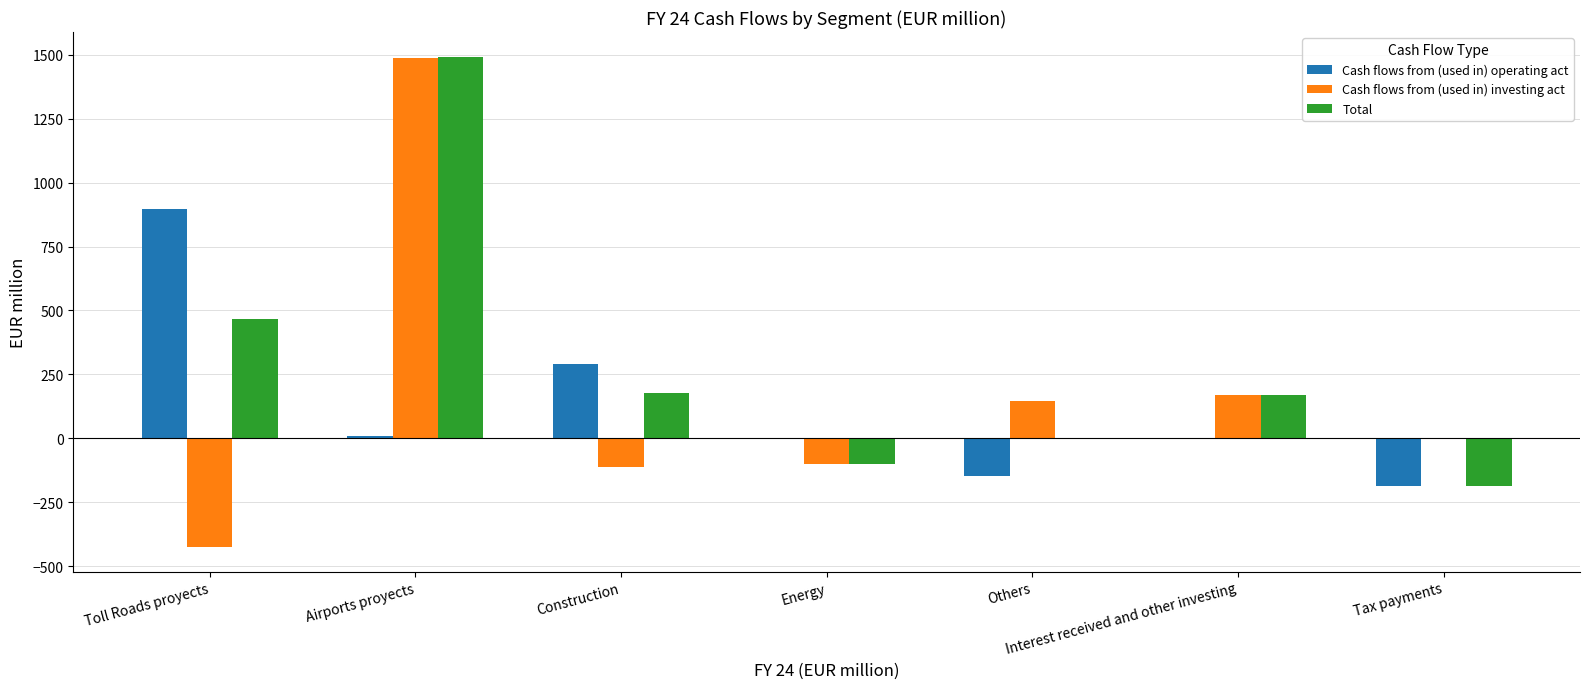

How many groups of bars are there?

7